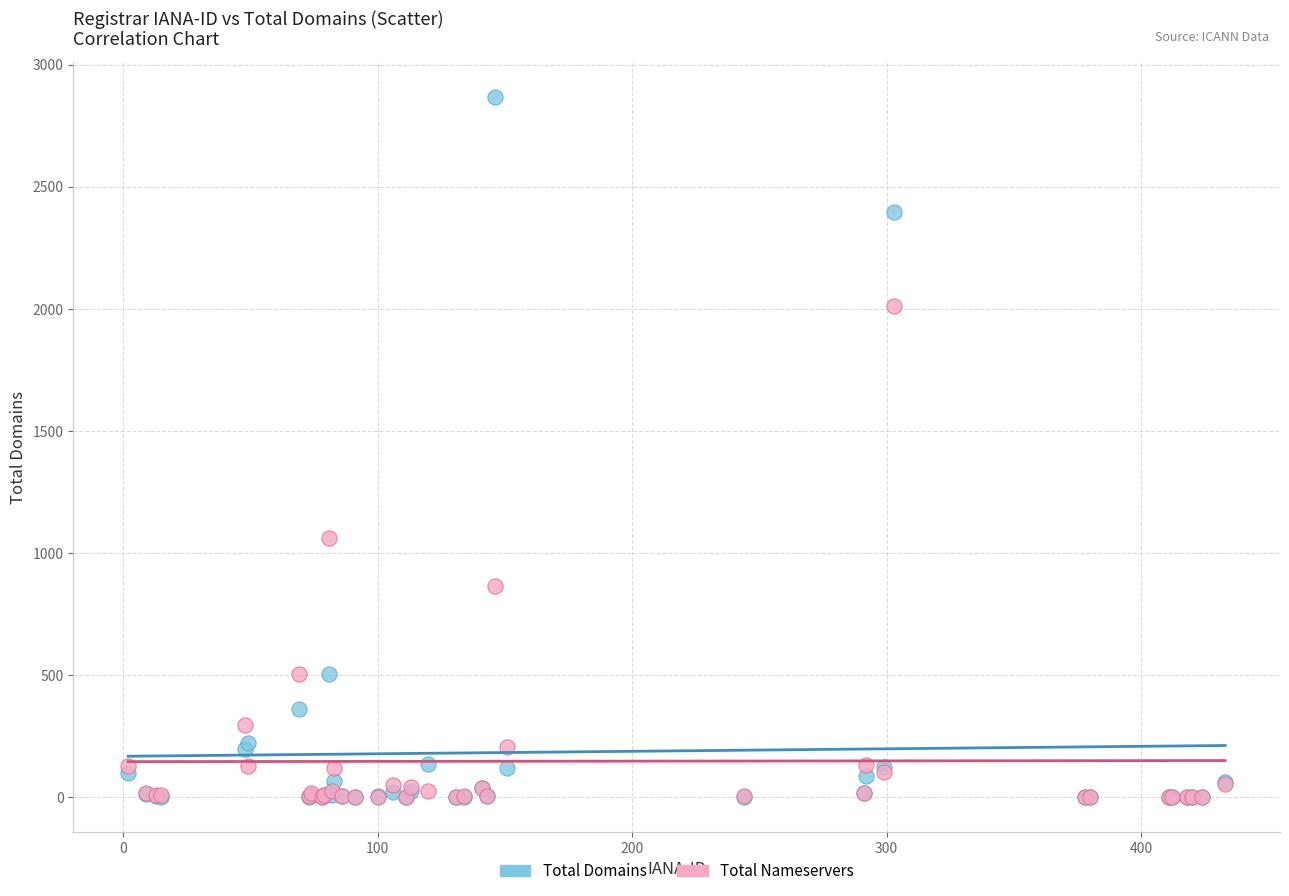

In the Total Domains series, what Y value is closest to 1434?

506